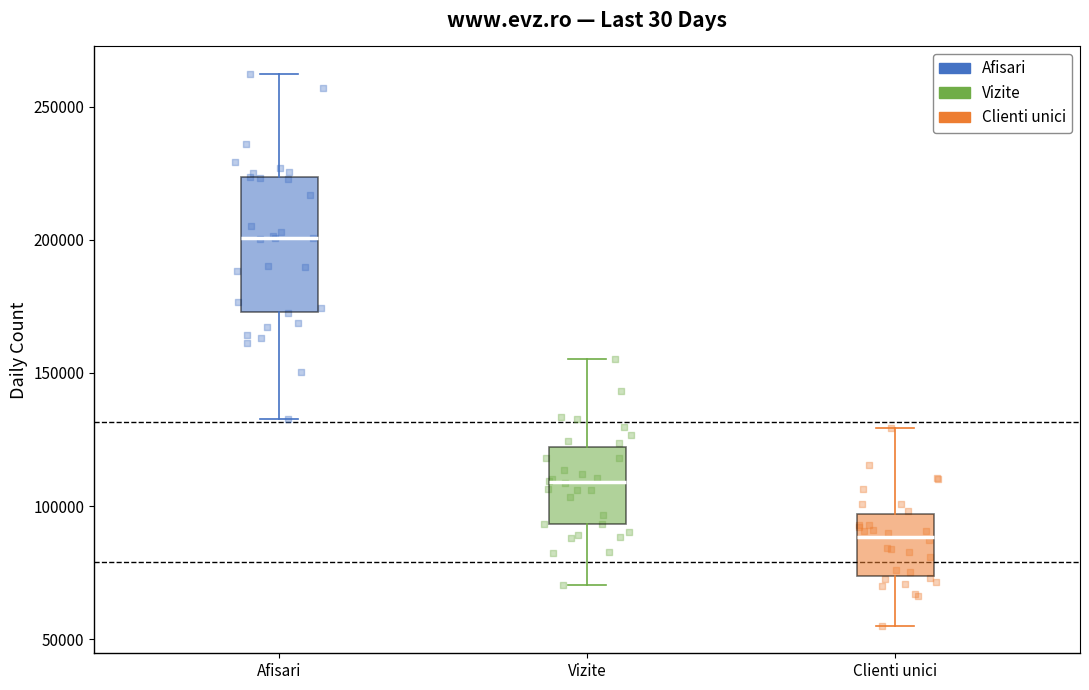

Which box's median line is the highest?

Afisari